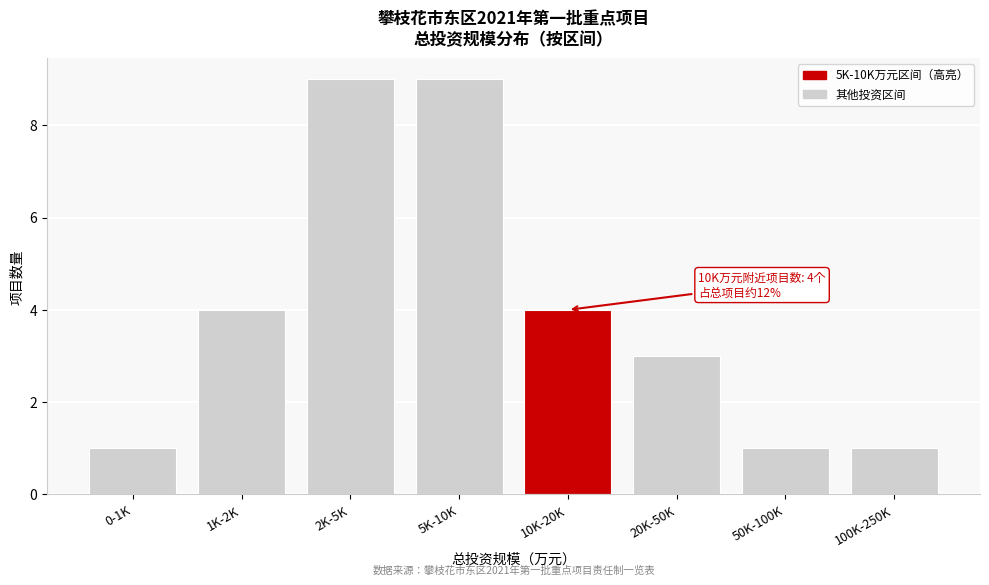

Reading right to left, extract all data points from this chart.

1	1	3	4	9	9	4	1